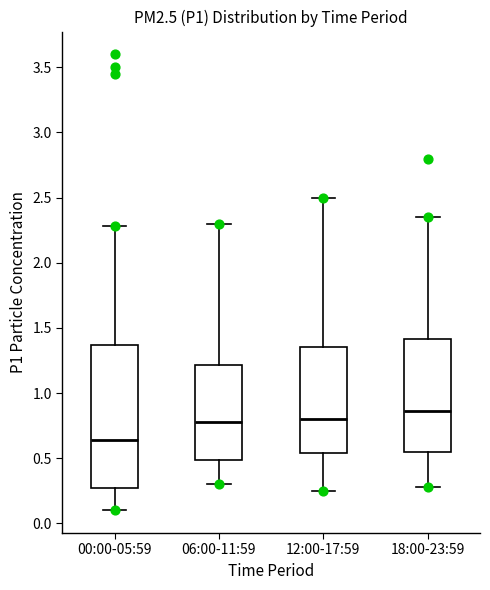

Reading left to right, transcribe this box plot: for each box, give where its median line is, the range the box spans, and where its two whiskers end, as read against the y-axis. The values are not printed on the chart, so give them approximately, as read against the axis.

00:00-05:59: median 0.65, box 0.25 to 1.35, whiskers 0.10 to 2.30
06:00-11:59: median 0.80, box 0.50 to 1.20, whiskers 0.30 to 2.30
12:00-17:59: median 0.80, box 0.55 to 1.35, whiskers 0.25 to 2.50
18:00-23:59: median 0.85, box 0.55 to 1.40, whiskers 0.30 to 2.35